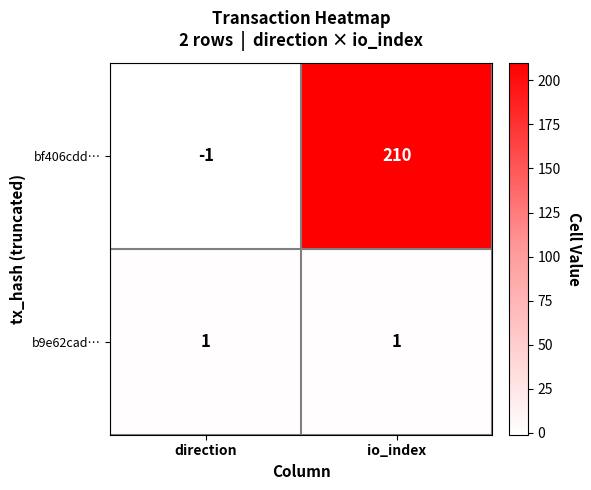

Which series changed the most between direction and io_index?

bf406cdd…